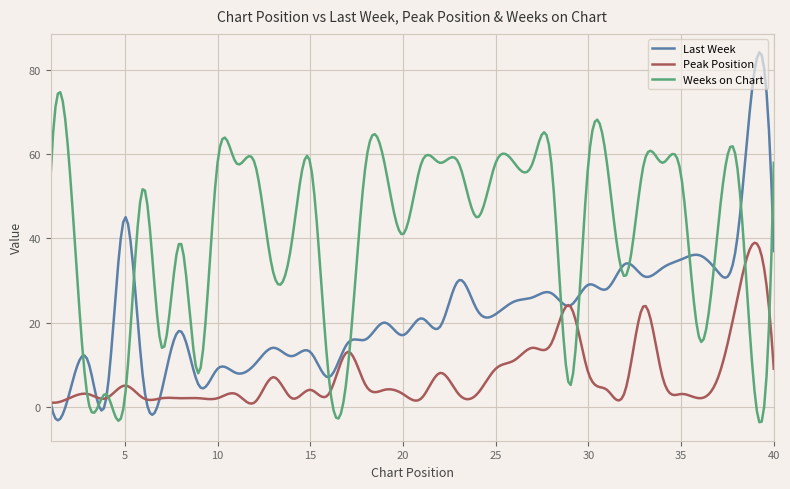

Which series has the largest total across all categories?

Weeks on Chart